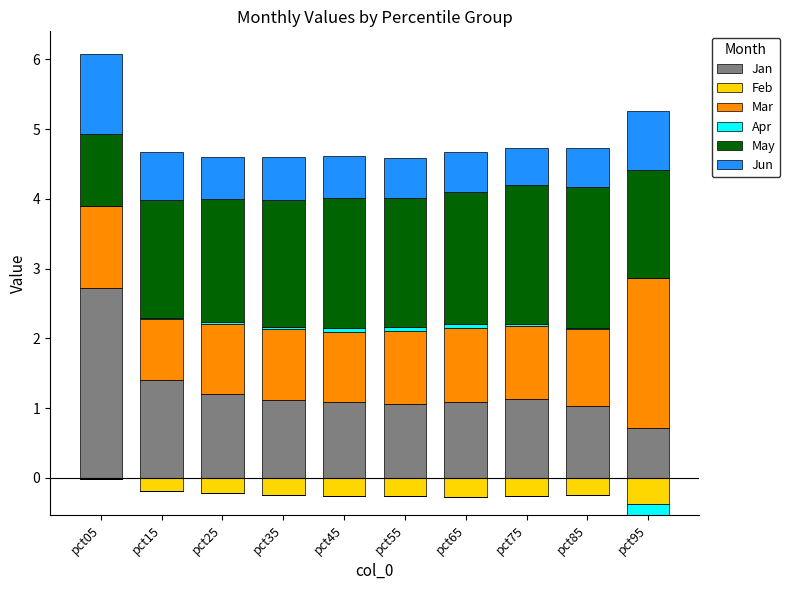

What is the value of the Mar bar at the 9th from the left?

1.1